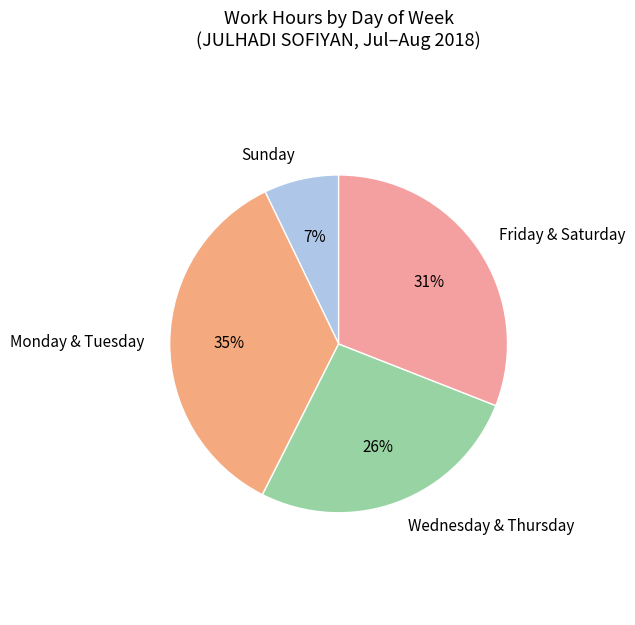

Is the sum of Wednesday & Thursday and Monday & Tuesday greater than half?

Yes